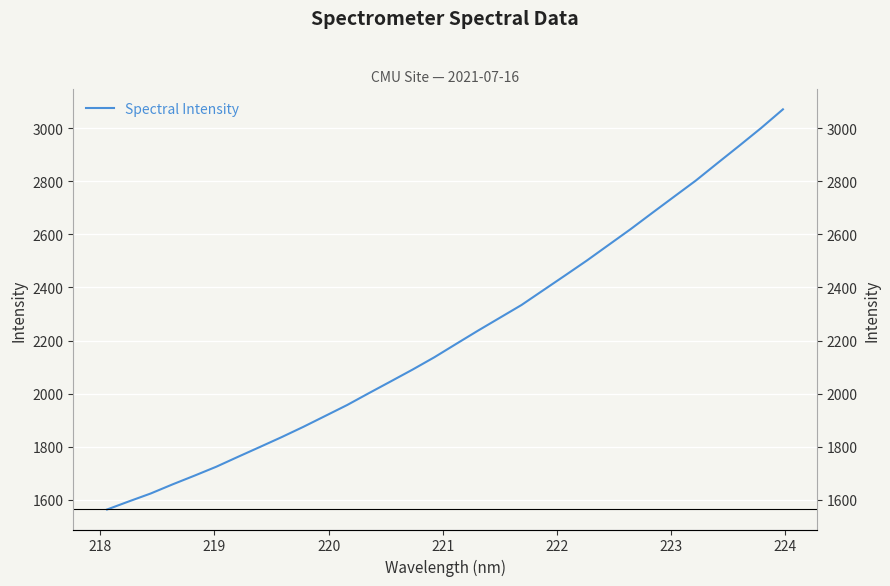

What is the label of the 30th point from the right?

219